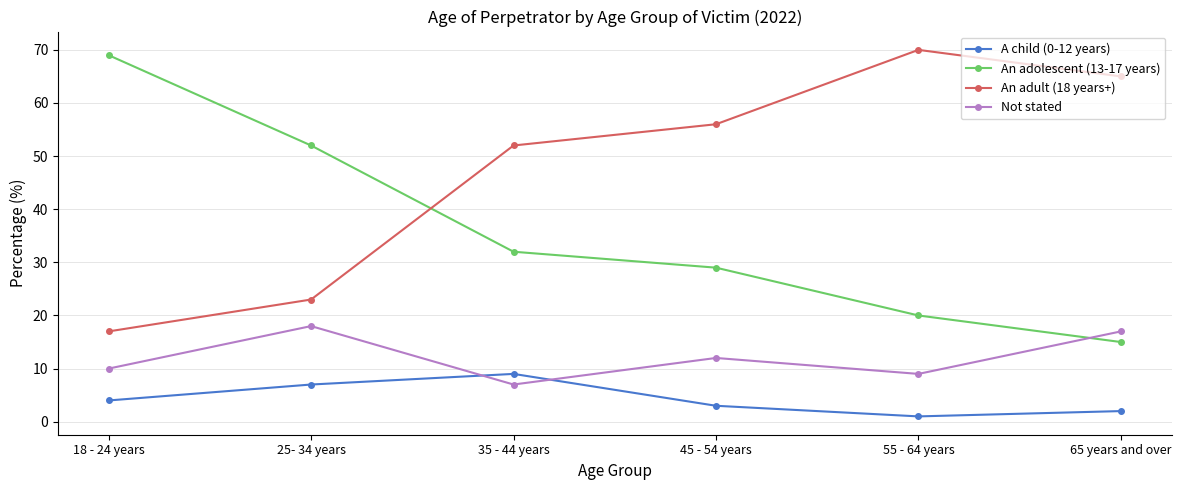

Reading left to right, list all the values displayed in this chart.

A child (0-12 years): 4	7	9	3	1	2
An adolescent (13-17 years): 69	52	32	29	20	15
An adult (18 years+): 17	23	52	56	70	65
Not stated: 10	18	7	12	9	17